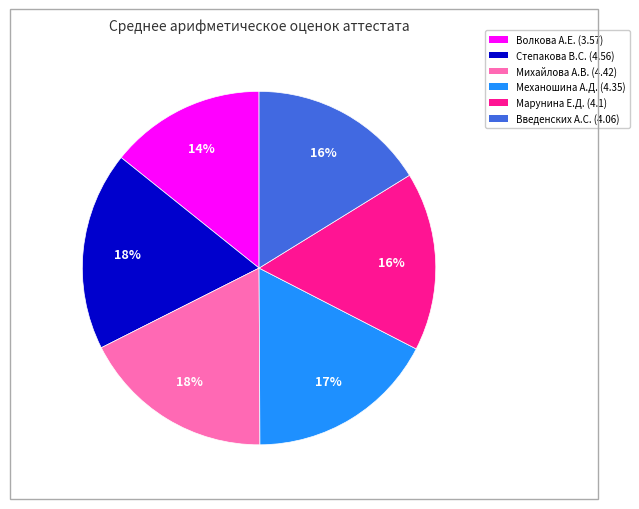

Does any single category account for the majority?

No